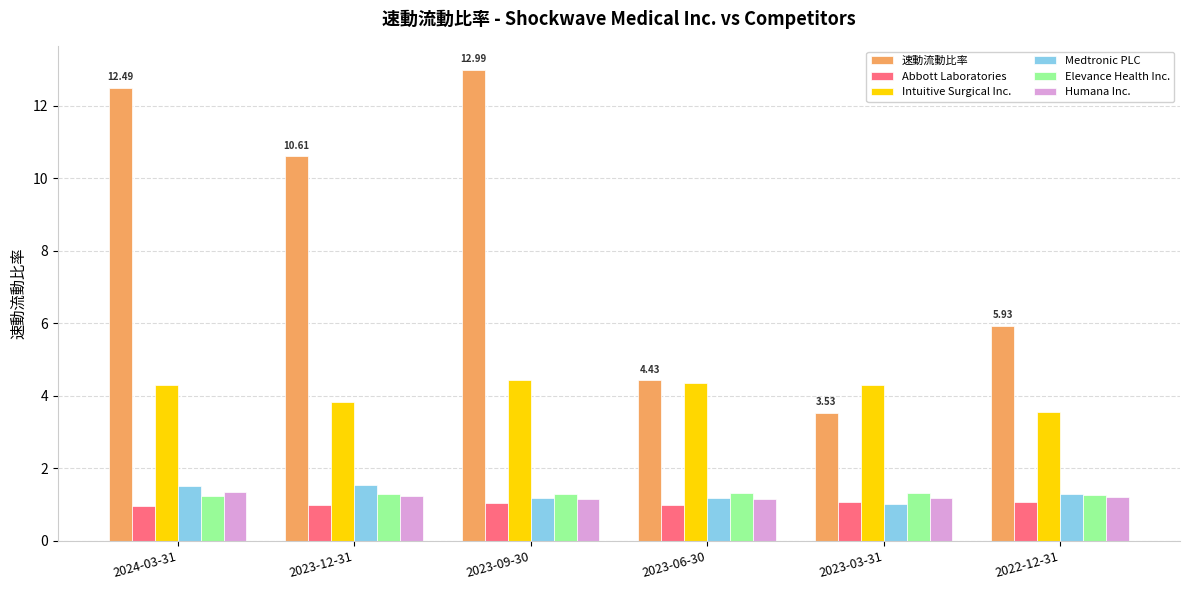

Which series has the largest total across all categories?

速動流動比率